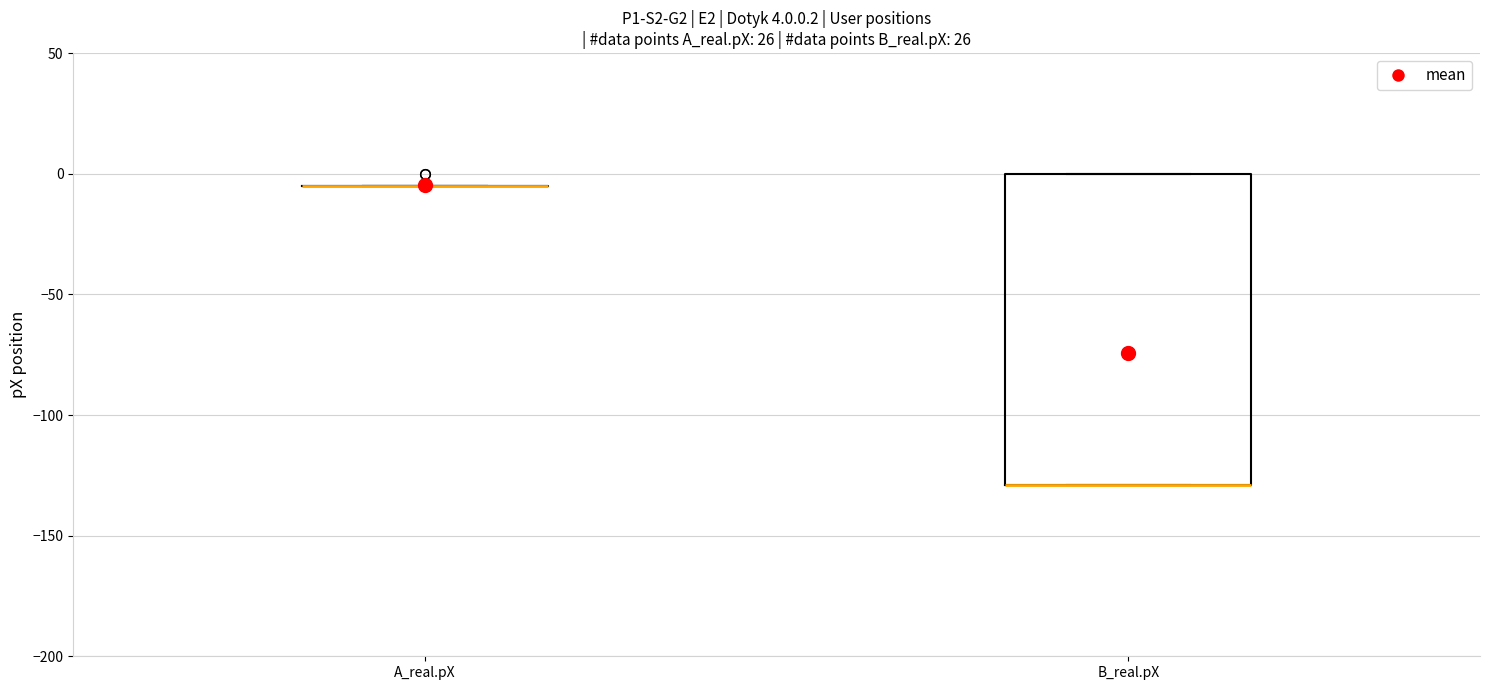

Which box is the tallest, from its lower edge to its upper edge?

B_real.pX